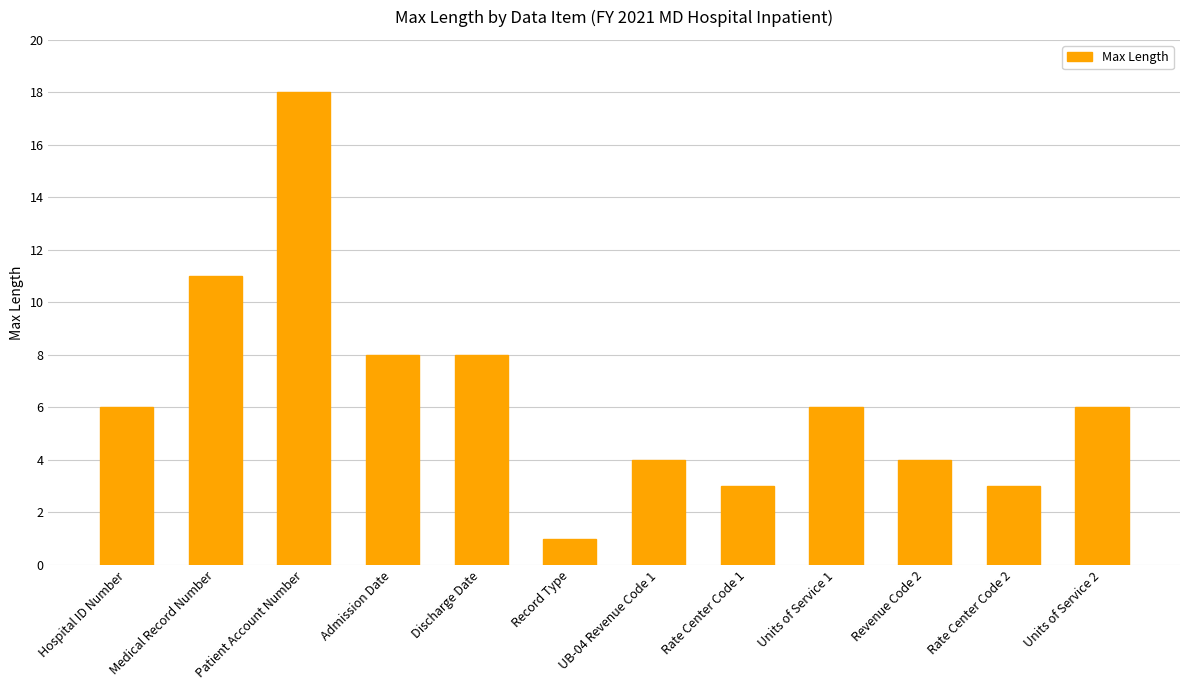

Which category has the highest value across all series?

Patient Account Number